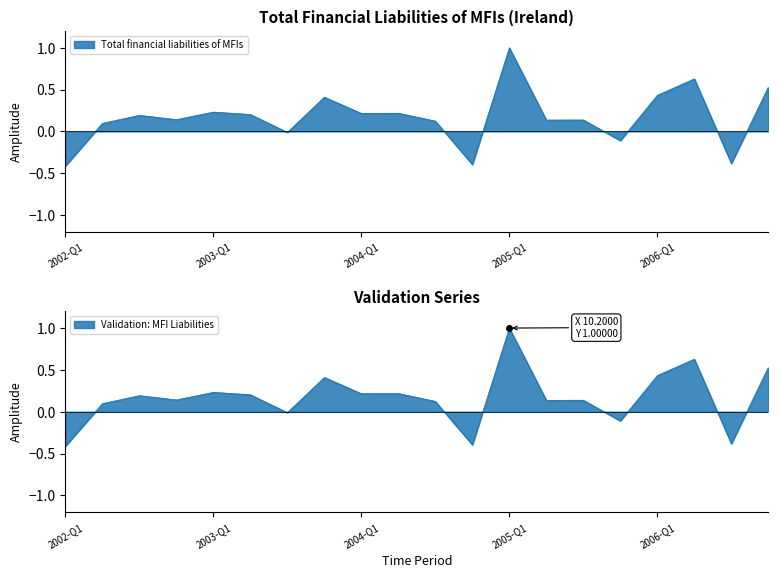

Does the chart display data point markers on the line(s)?

No